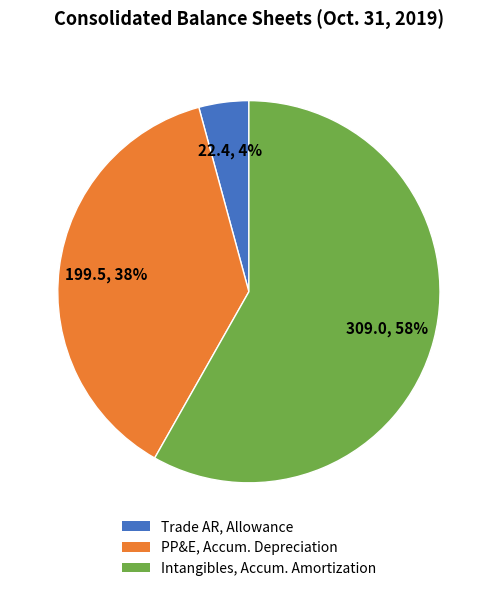

To the nearest percent, what is the difference between the largest and smallest slice percentages?

54%